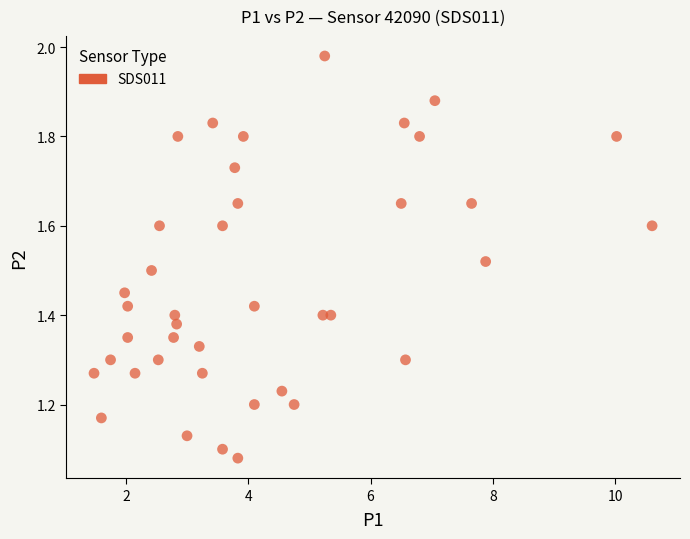

What is the range of Y values (max minus min)?

0.9